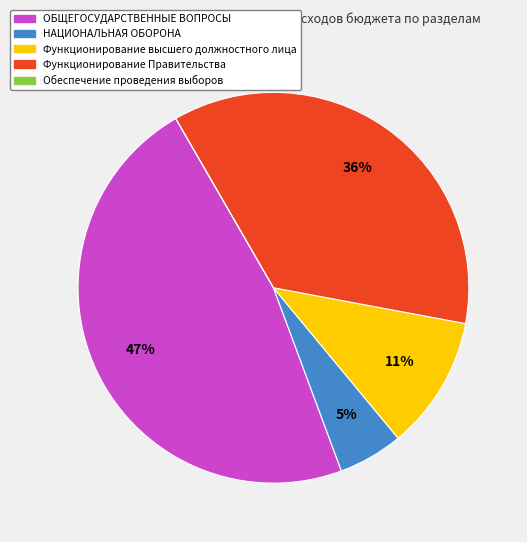

Does ОБЩЕГОСУДАРСТВЕННЫЕ ВОПРОСЫ account for over 50% of the chart?

No